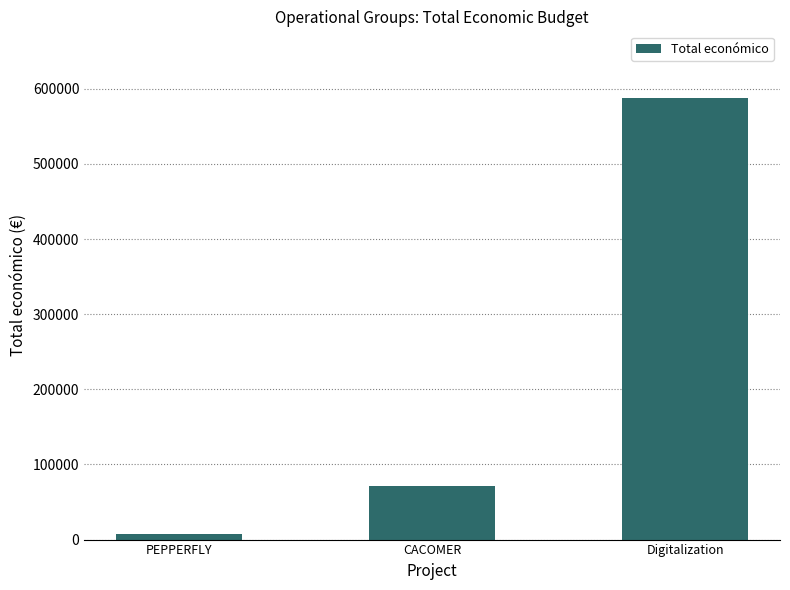

Does the chart contain stacked bars?

No